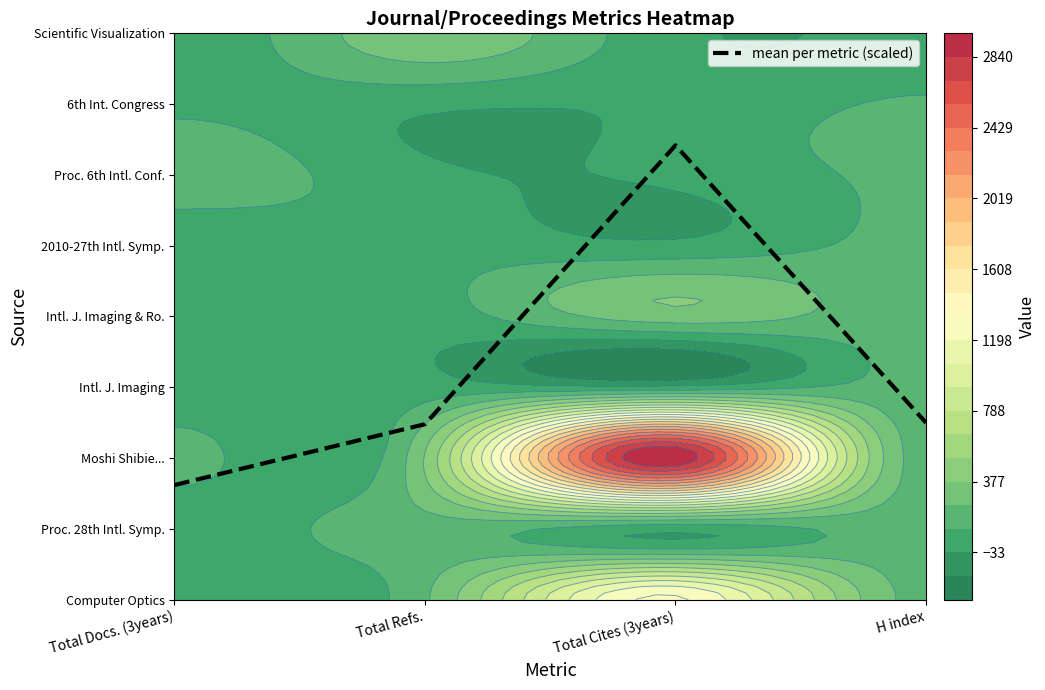

Reading left to right, extract all data points from this chart.

18.0	27.6	71.4	27.8